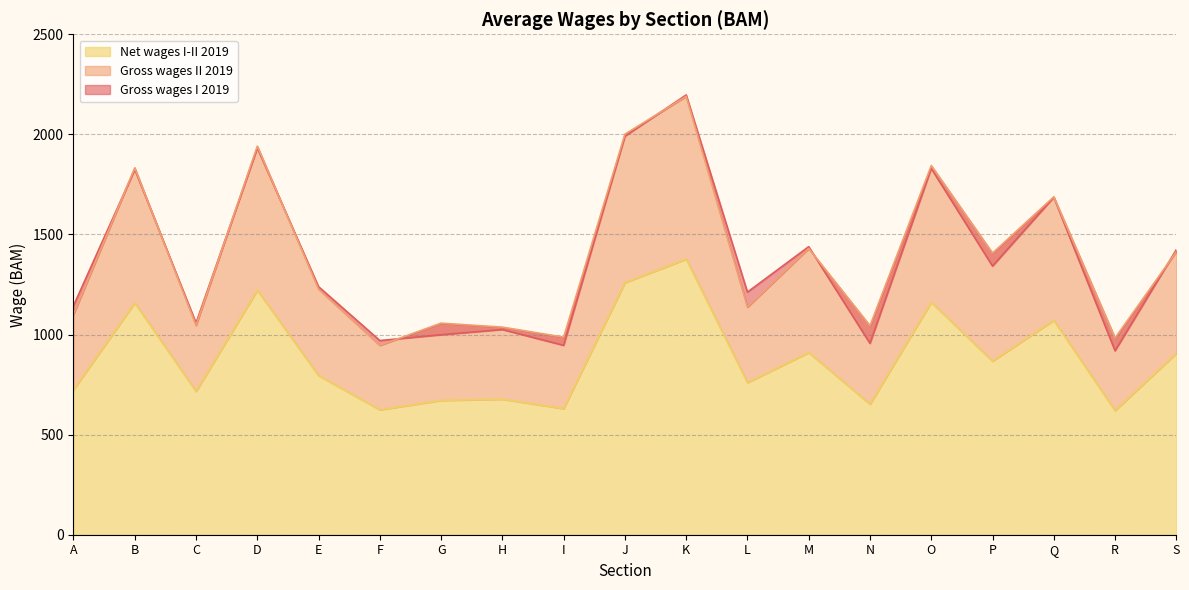

Where is the first local maximum for Gross wages I 2019?

B